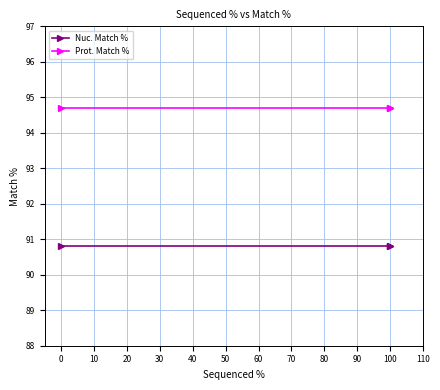

Which series has the largest total across all categories?

Prot. Match %